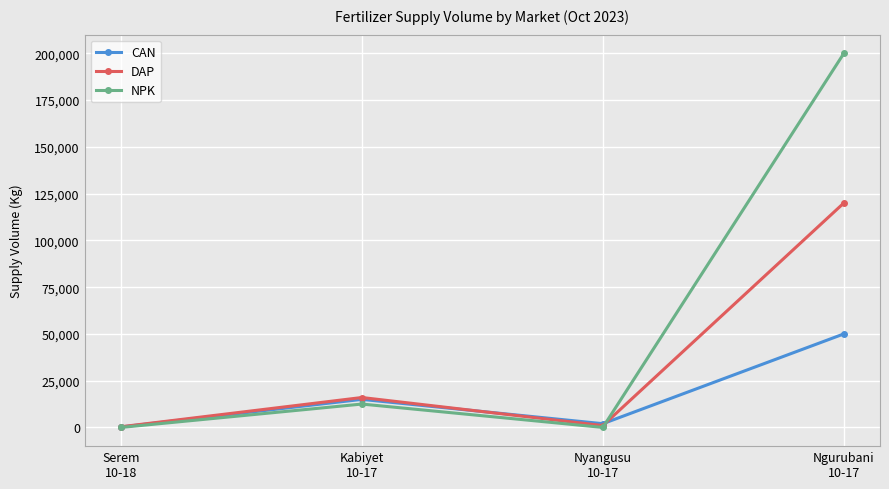

List the series in order of their overall mean, highest first.

NPK, DAP, CAN